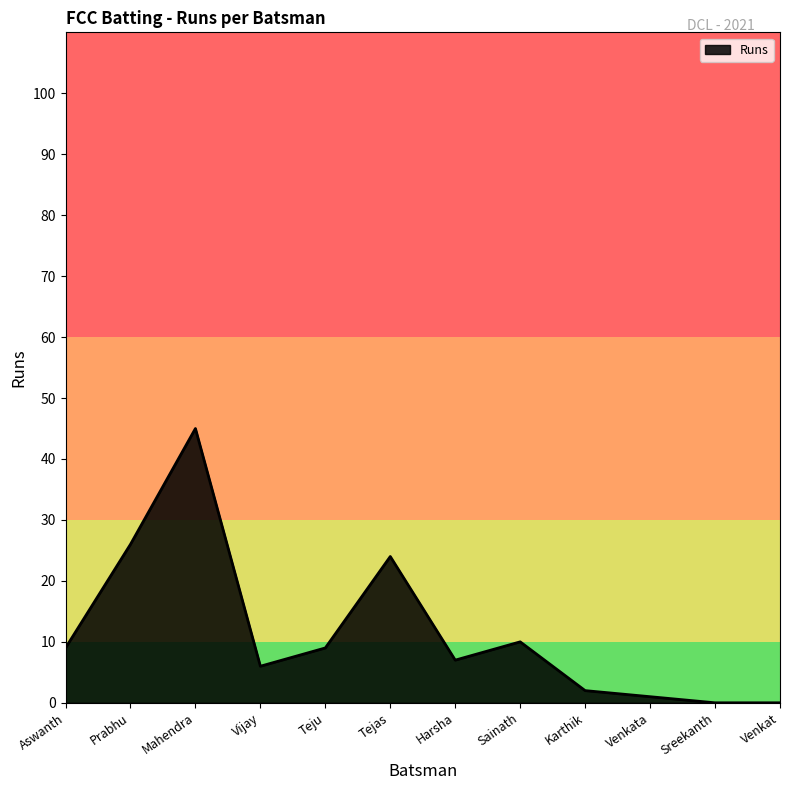

What is the change in value from Prabhu to Mahendra?

+19